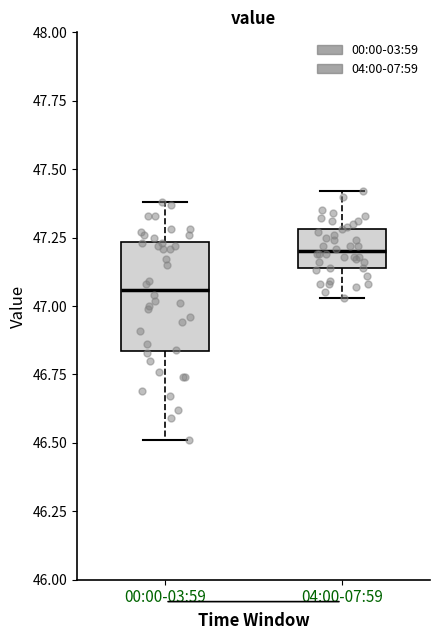

Which box is the tallest, from its lower edge to its upper edge?

00:00-03:59